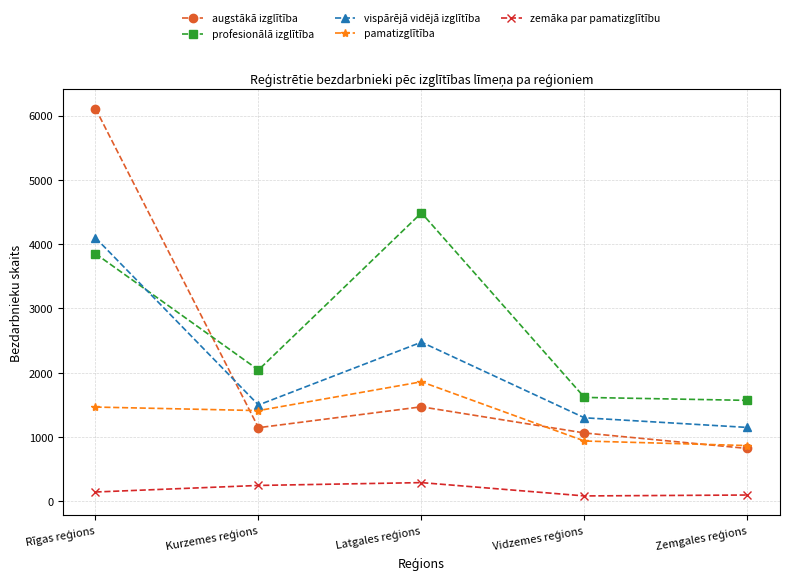

How many interior local peaks does the zemāka par pamatizglītību series have?

1